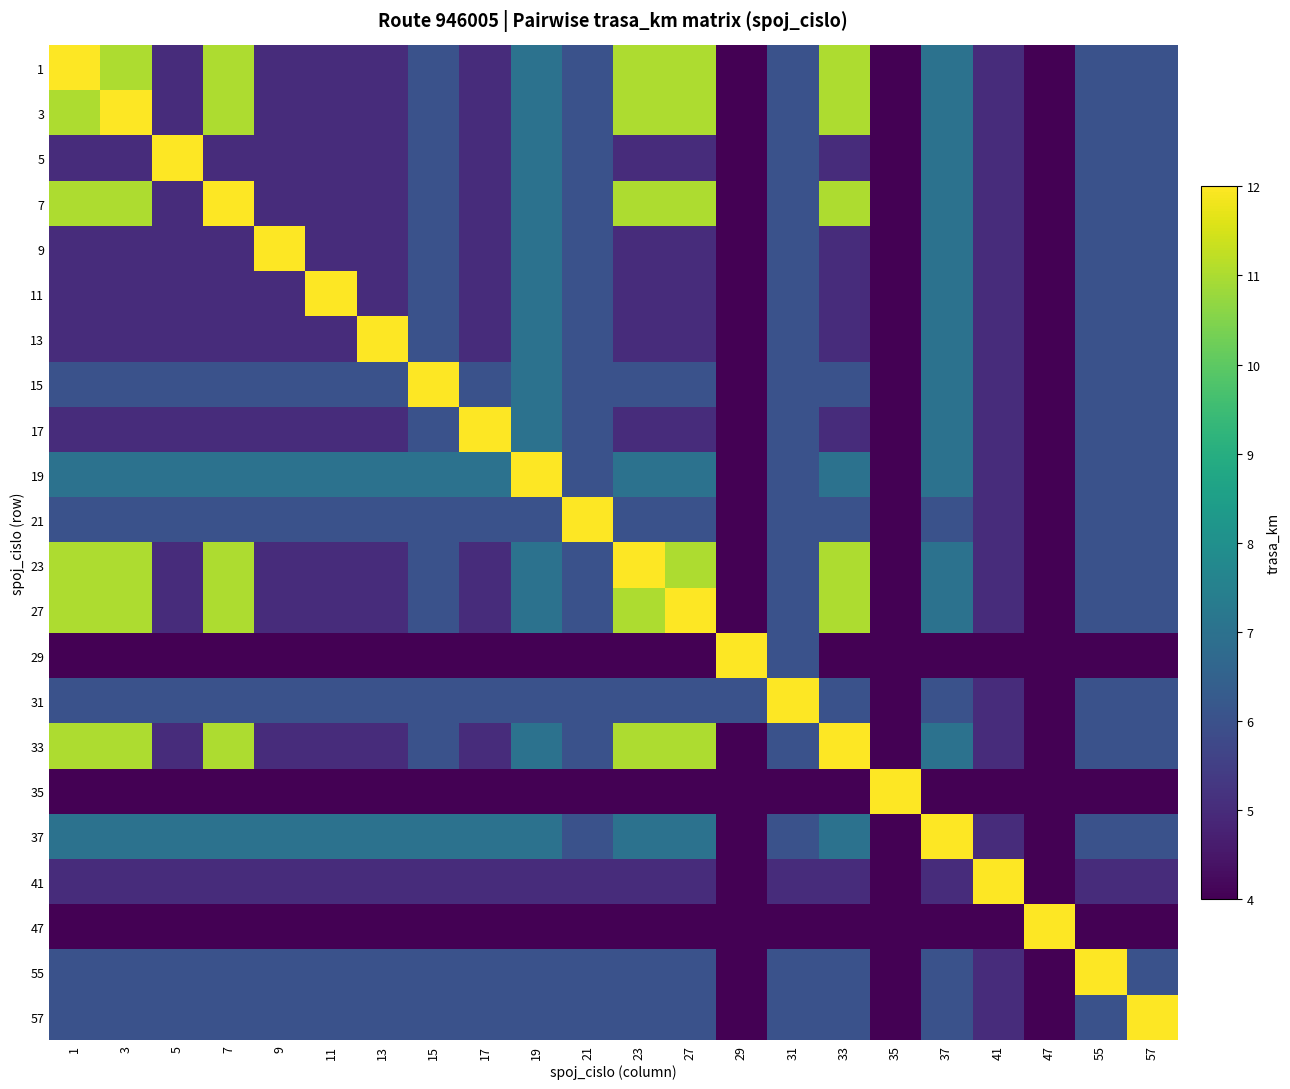

At which category is the sum across all series the highest?

1